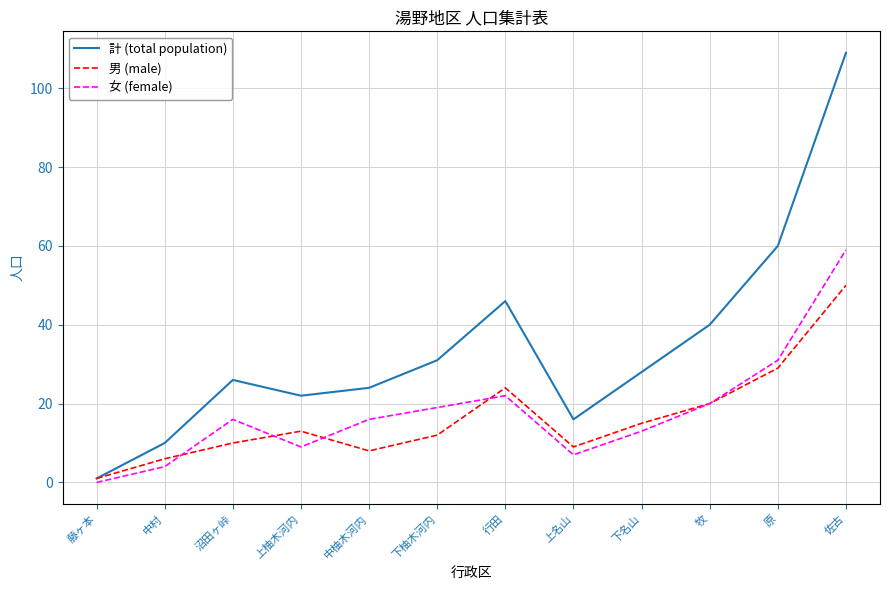

At which category does 女 (female) reach its first local peak?

沼田ヶ峠